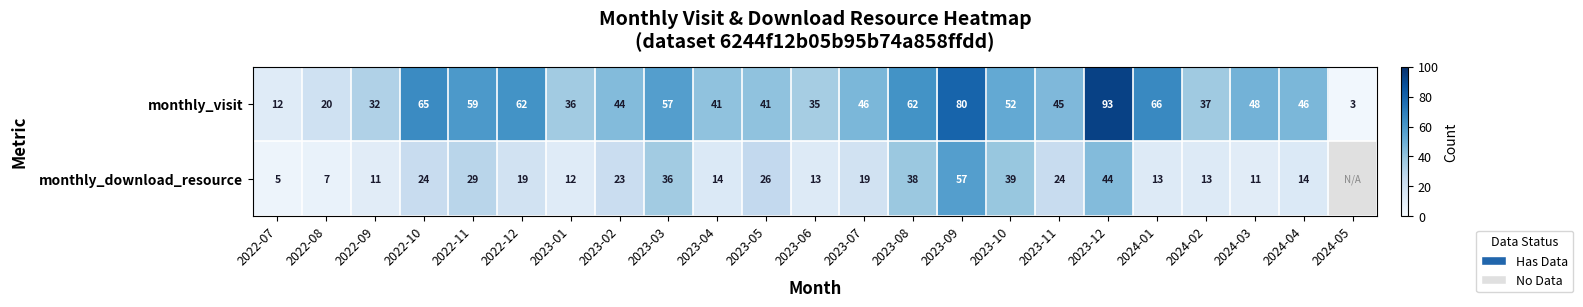

At 2022-09, list the series in order from largest to smallest.

monthly_visit, monthly_download_resource